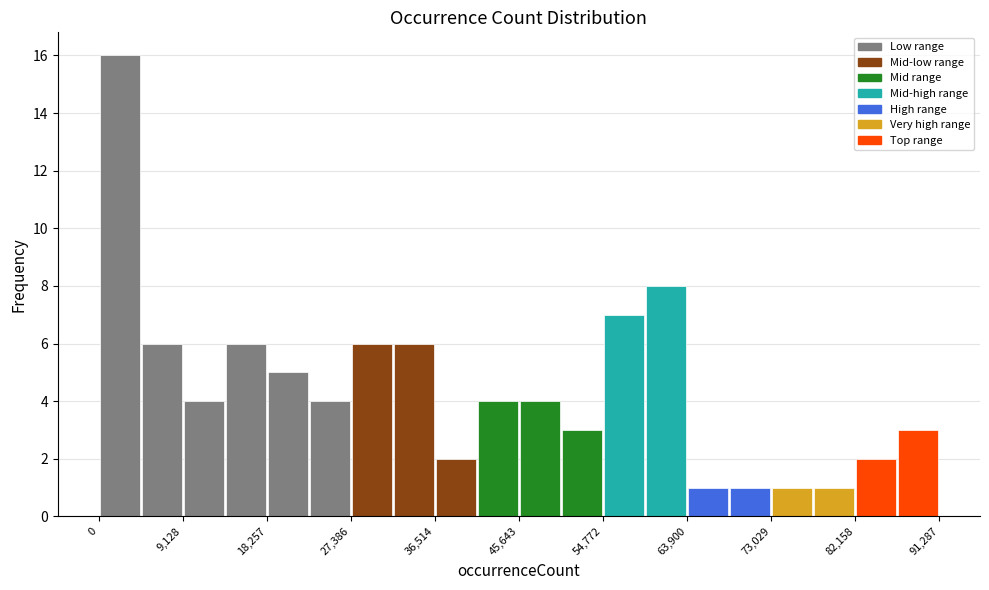

What is the height of the bar covering 73000 to 78000 on the x-axis? Neither the bar edges nor the heights are printed on the chart, so give them approximately, as read against the axes.

1